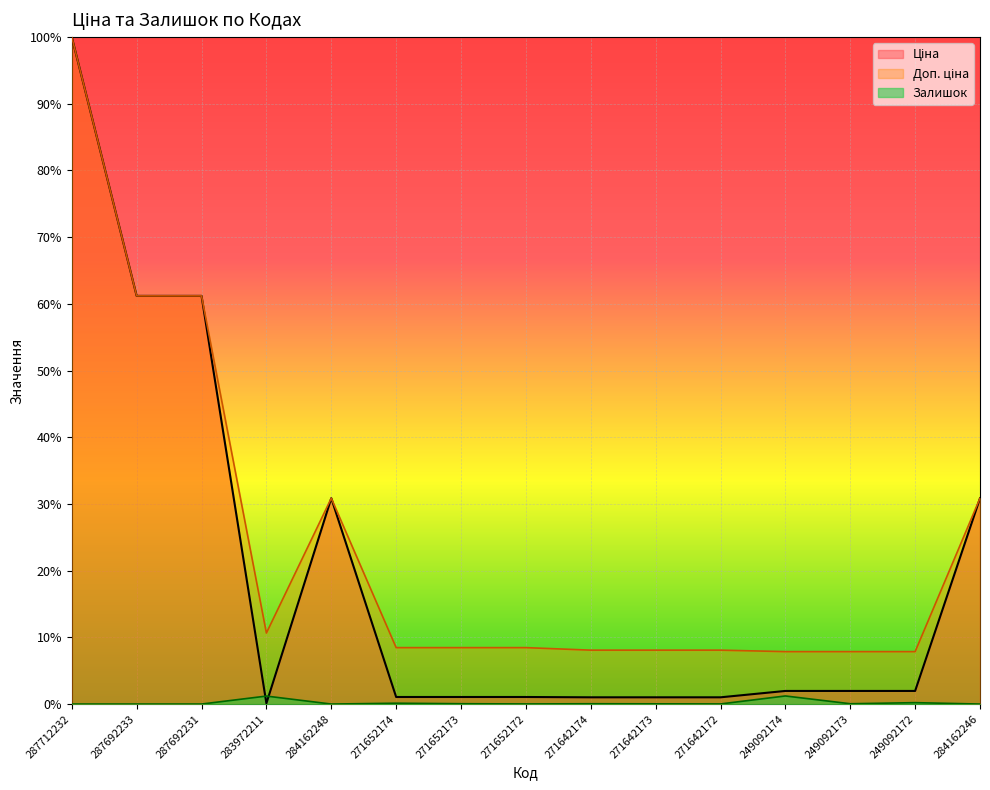

What position from the right is 249092173?

3